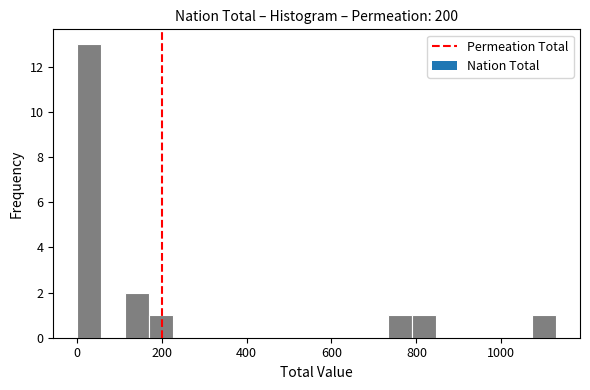

Read against the x-axis, roughly where is the centre of the tallest bar?

20